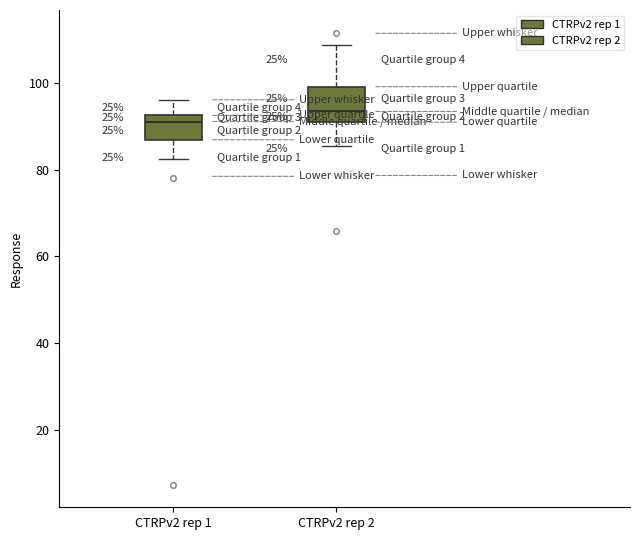

Comparing the boxes themselves (not the whiskers), which one is the tallest?

CTRPv2 rep 2